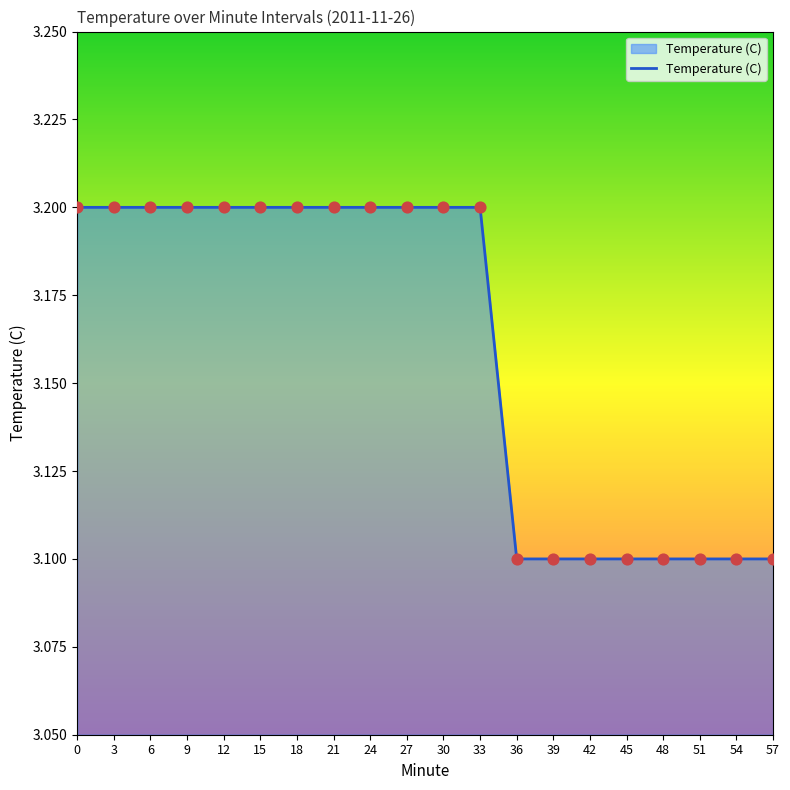

What is the ratio of the value at 42 to the value at 24?

1.0